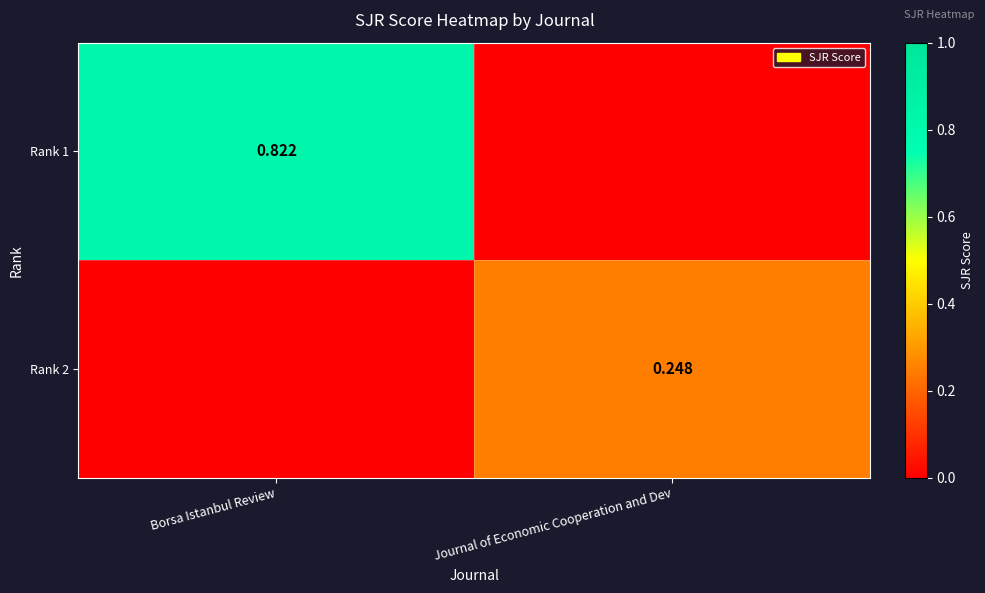

Which has a higher value, Borsa Istanbul Review or Journal of Economic Cooperation and Dev?

Borsa Istanbul Review